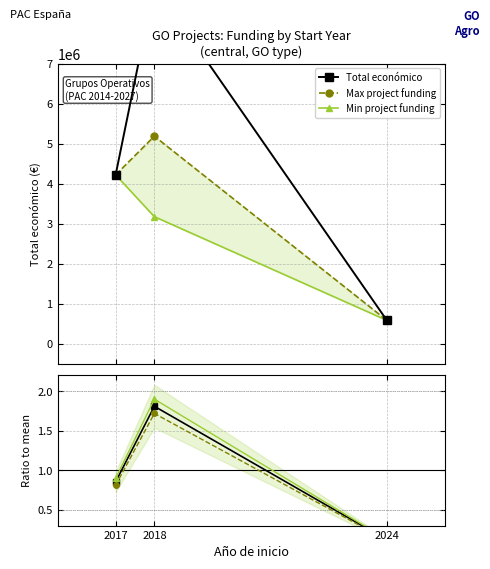

What is the difference between the maximum and minimum values in the Upper bound series?

1.8